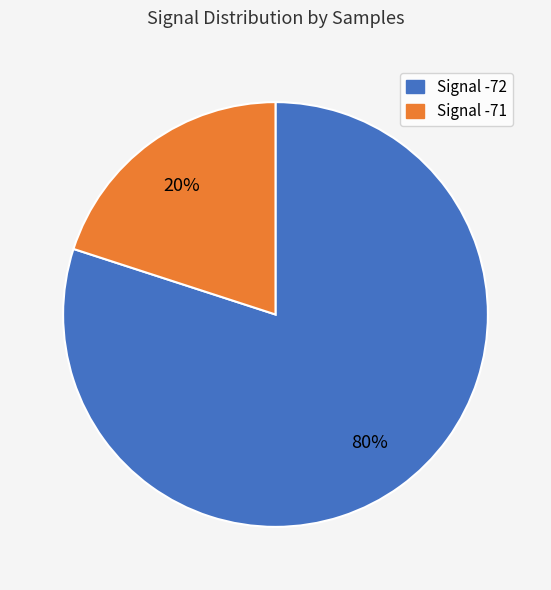

To the nearest percent, what is the difference between the largest and smallest slice percentages?

60%